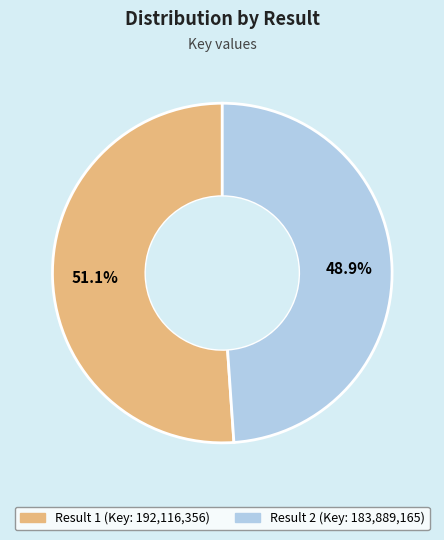

Is there a majority slice in this chart?

Yes